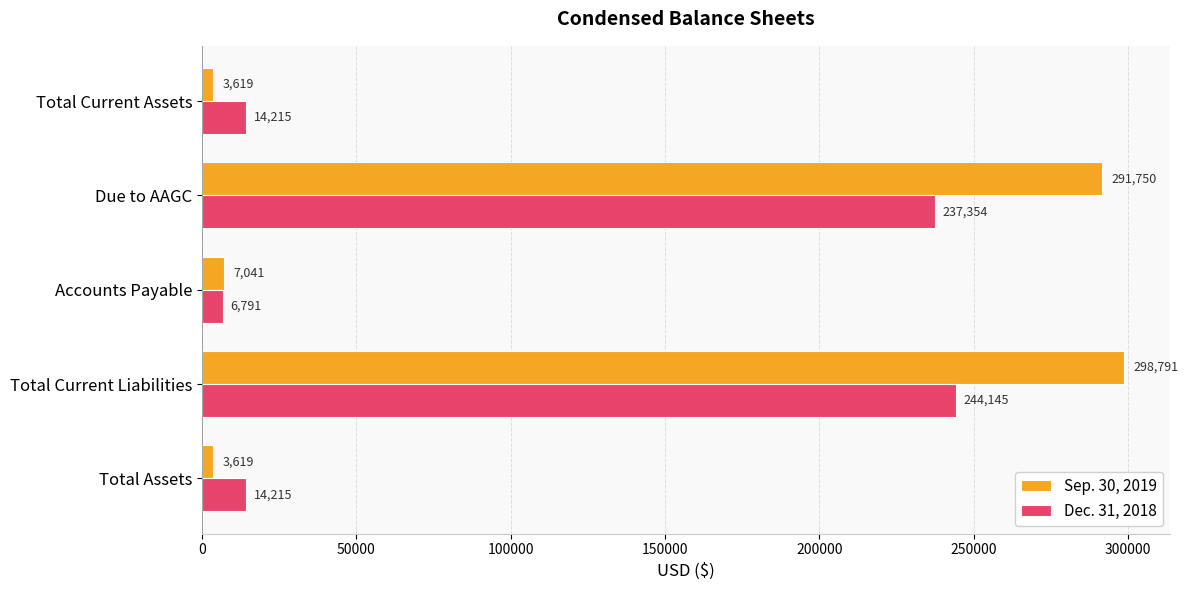

What is the spread (max minus min) of values at Total Current Liabilities?

54646